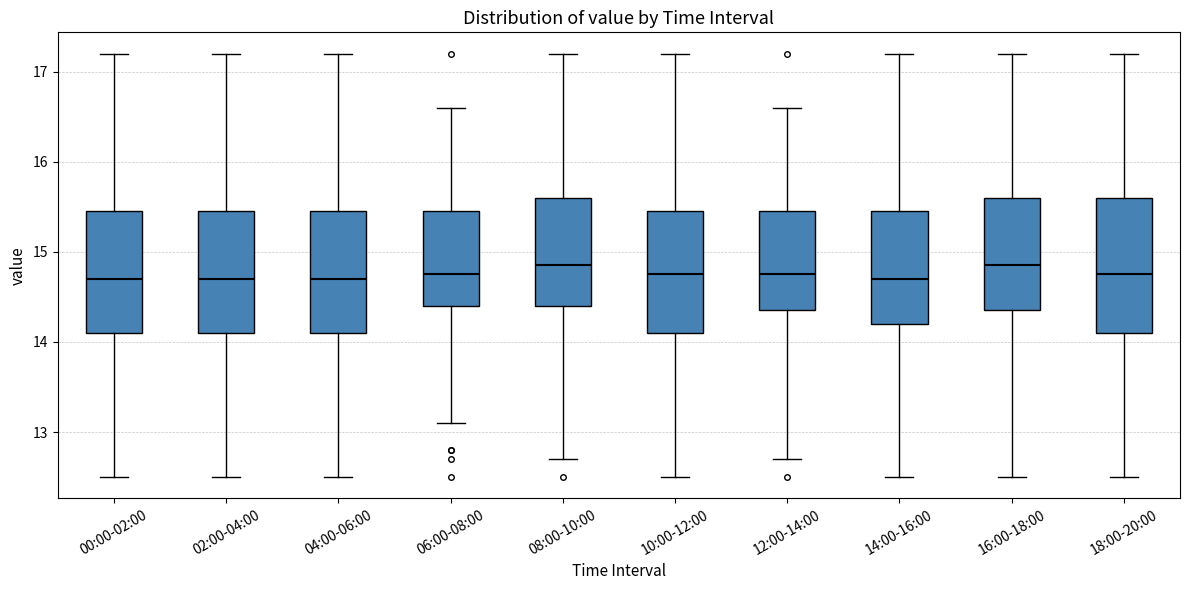

Where does the median line of the box for 00:00-02:00 sit on the y-axis? The values are not printed on the chart, so give them approximately, as read against the axis.

14.7